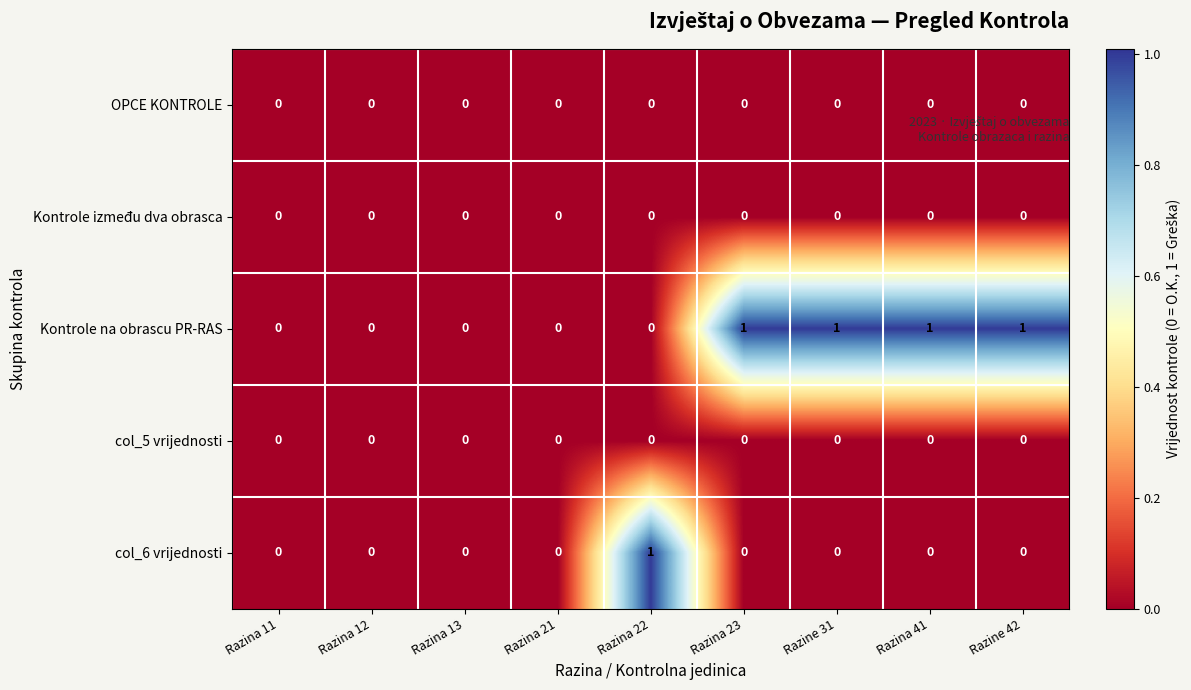

The col_6 vrijednosti series shows 0 at Razina 23. True or false?

True